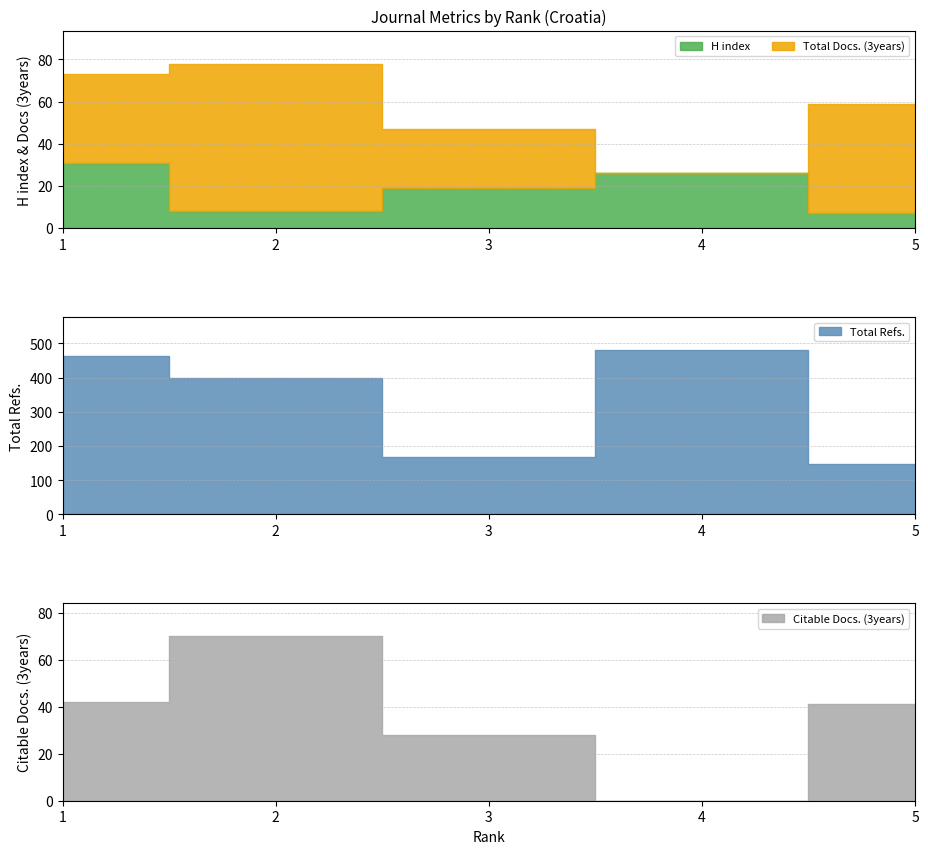

Which series has the widest spread of values?

Total Refs.